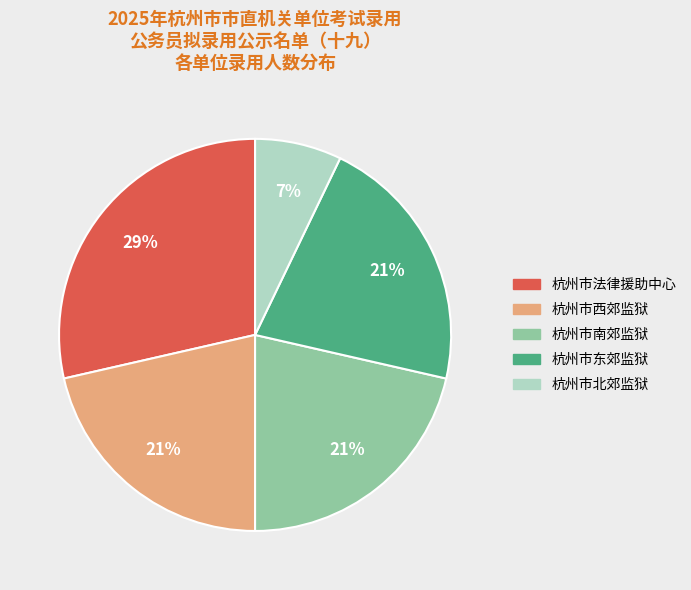

Which slice is the smallest?

杭州市北郊监狱